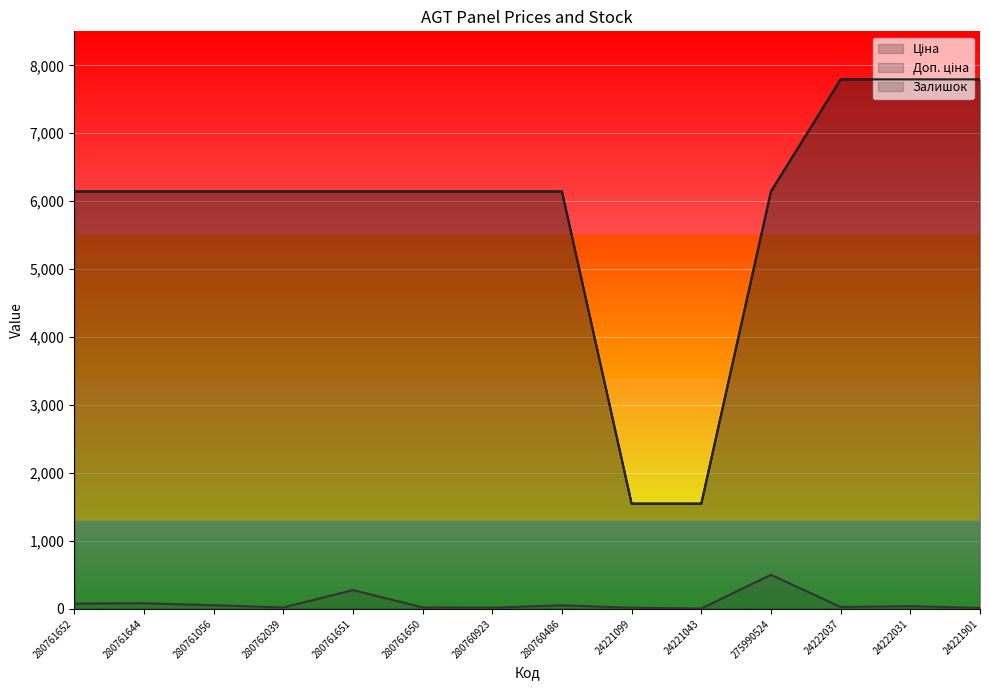

At which category does the chart reach its minimum across all series?

24221043